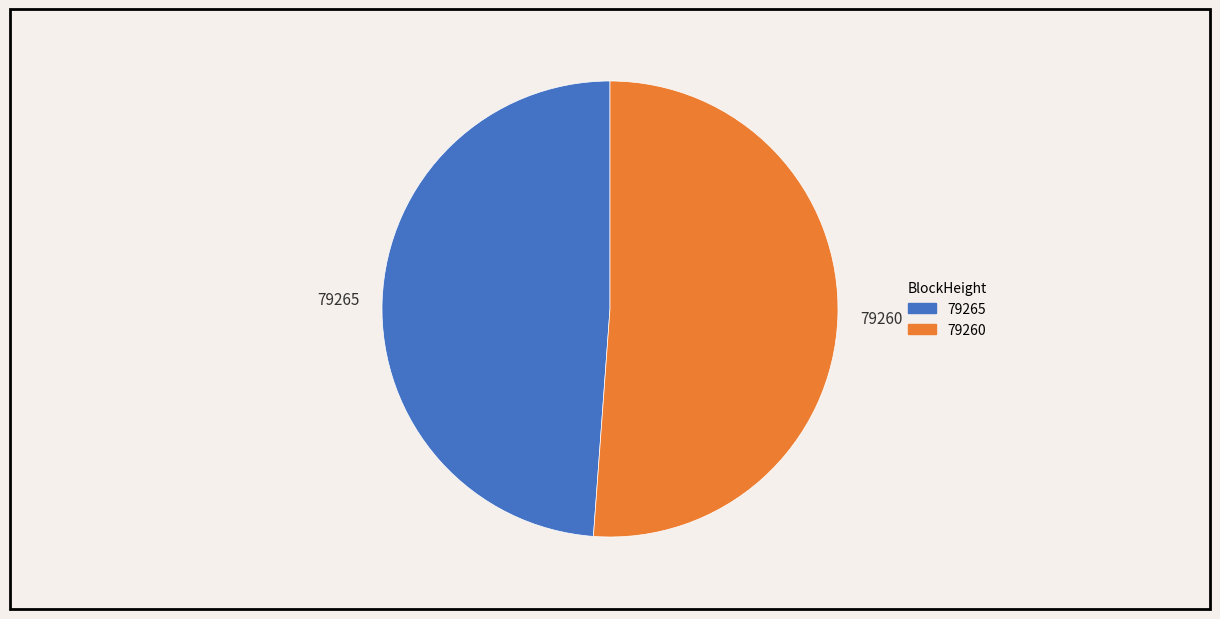

What is the smallest slice in the pie chart?

79265